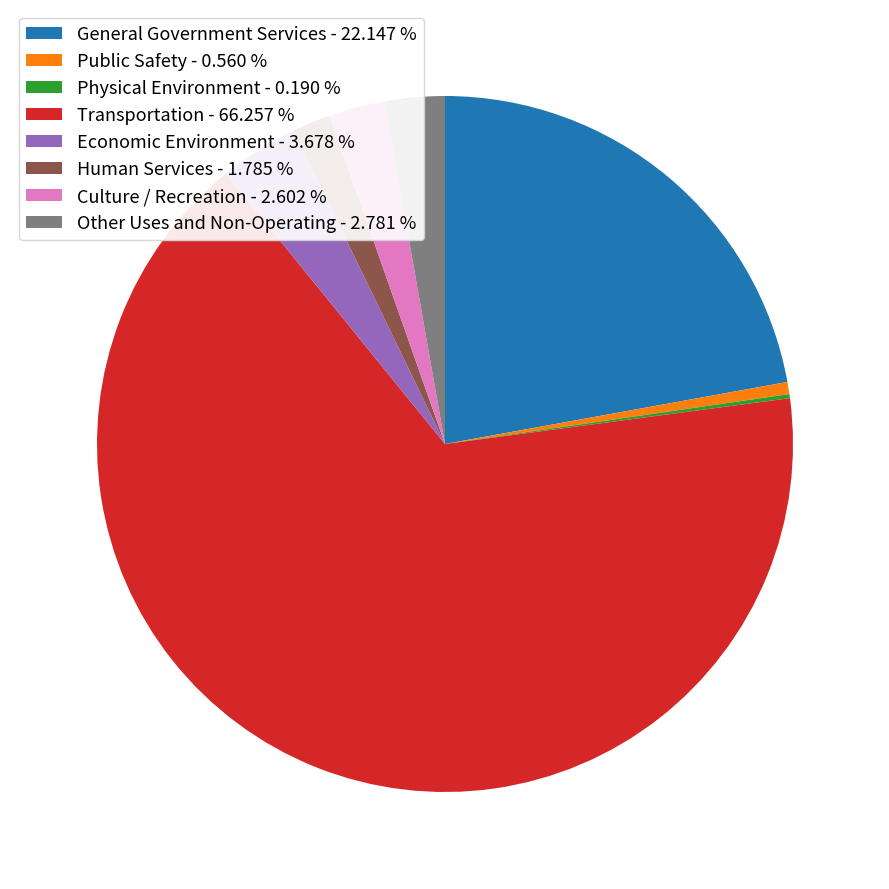

Which slice represents more than half of the pie?

Transportation